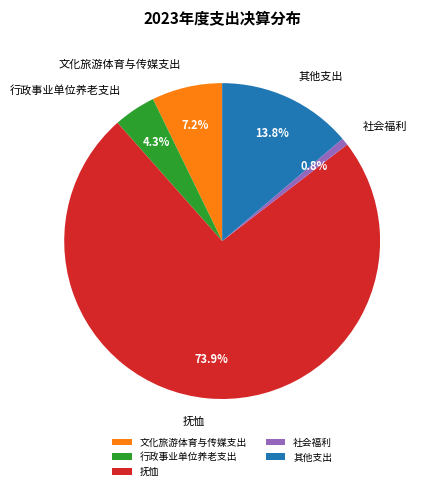

To the nearest percent, what is the difference between the largest and smallest slice percentages?

73%